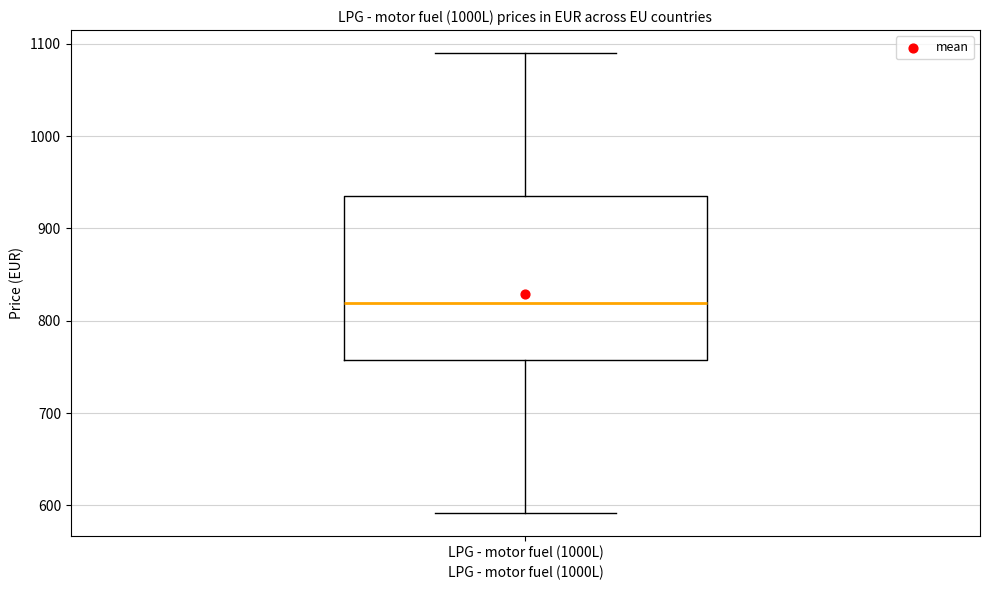

Transcribe this box plot: give where the median line is, the range the box spans, and where the two whiskers end, as read against the y-axis. The values are not printed on the chart, so give them approximately, as read against the axis.

median 820, box 760 to 930, whiskers 590 to 1090